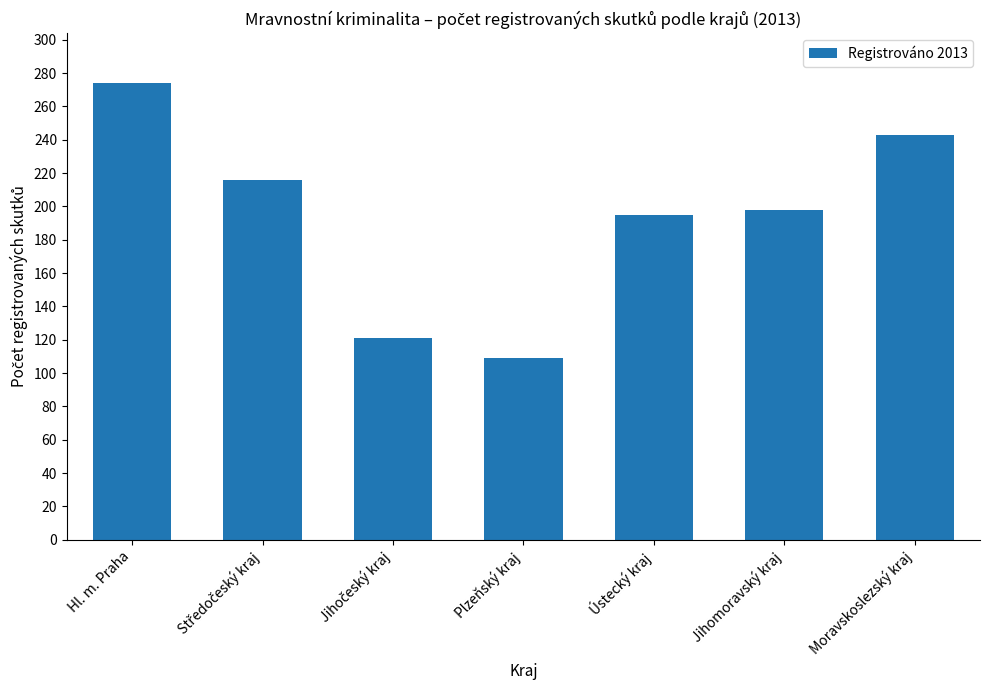

What is the ratio of the value at Jihomoravský kraj to the value at Plzeňský kraj?

1.8